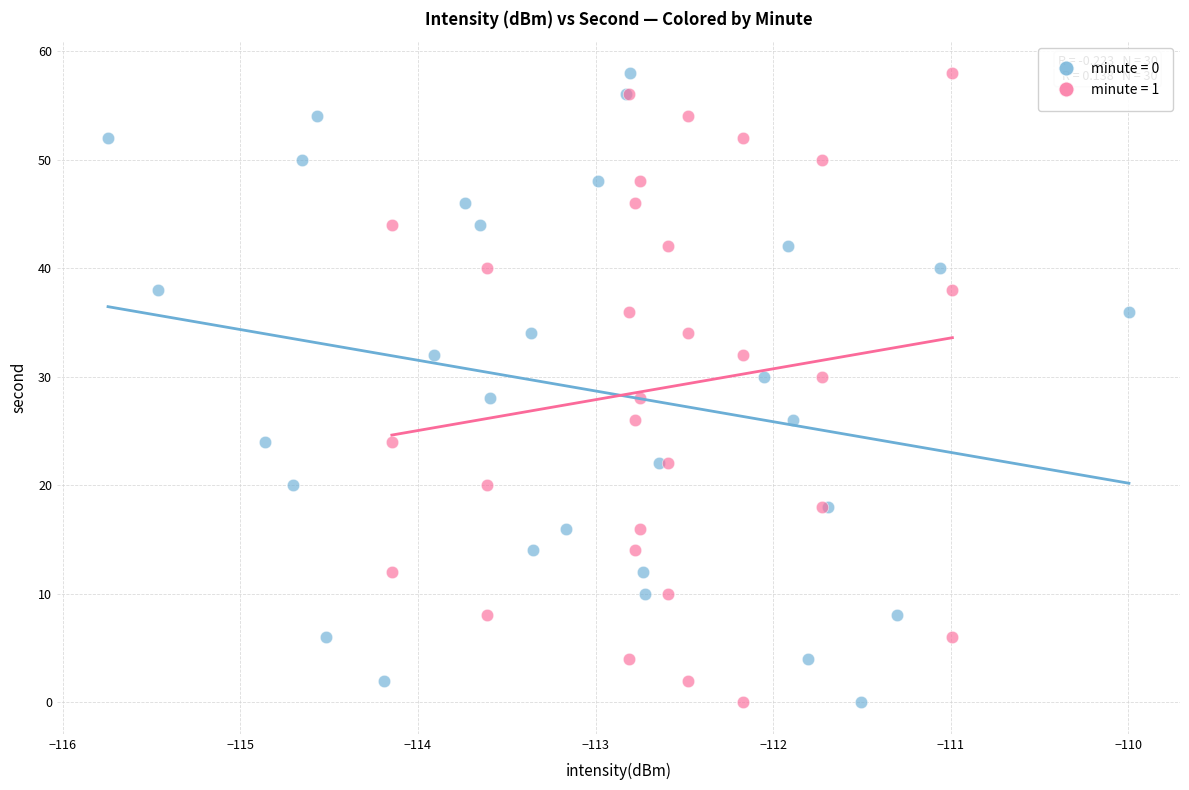

What are all the series names shown in the legend?

minute = 0, minute = 1